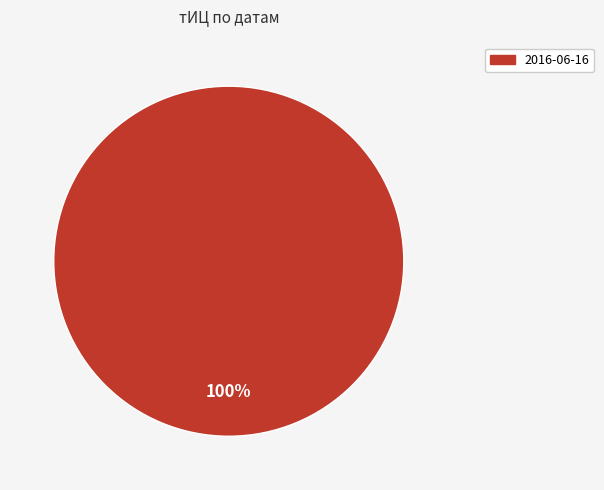

Is there a majority slice in this chart?

Yes